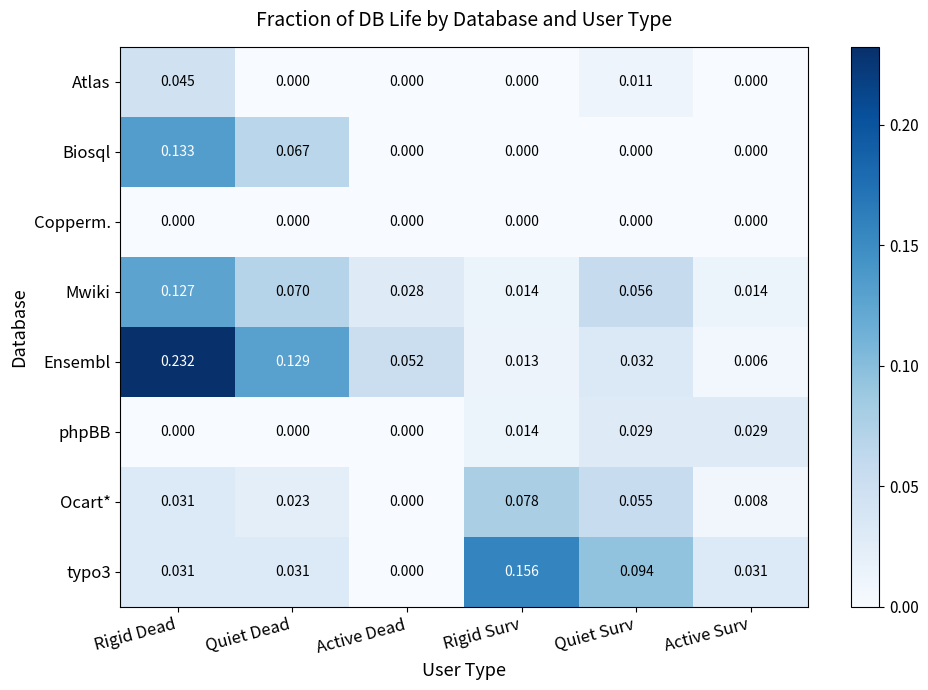

At which label does typo3 reach its minimum?

Active Dead